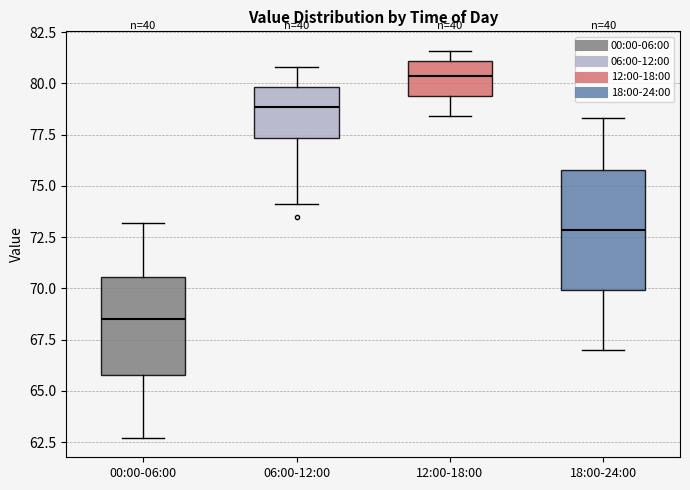

Comparing the boxes themselves (not the whiskers), which one is the tallest?

18:00-24:00